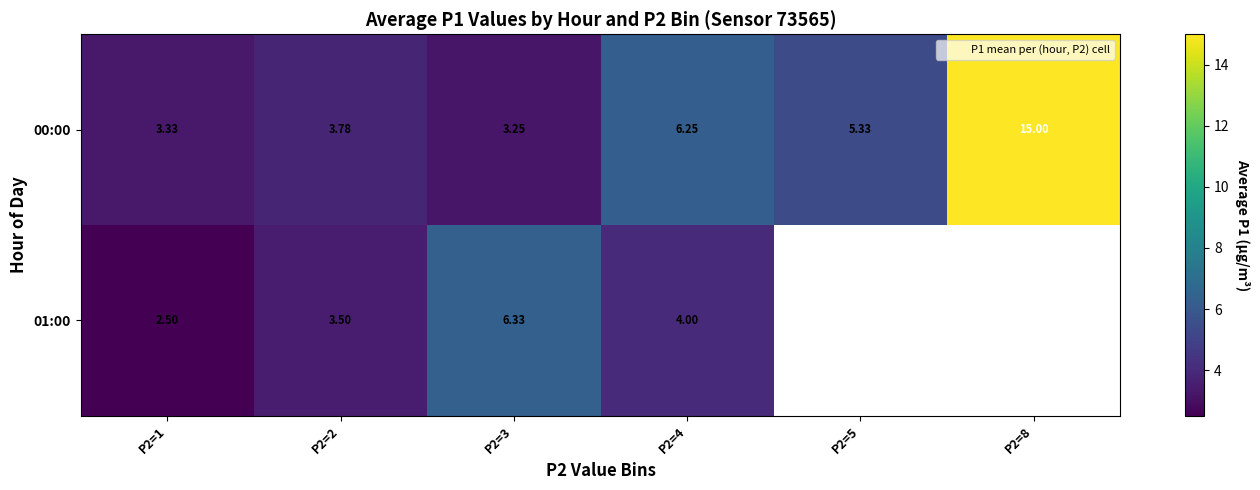

Between P2=1 and P2=2, which is larger?

P2=2